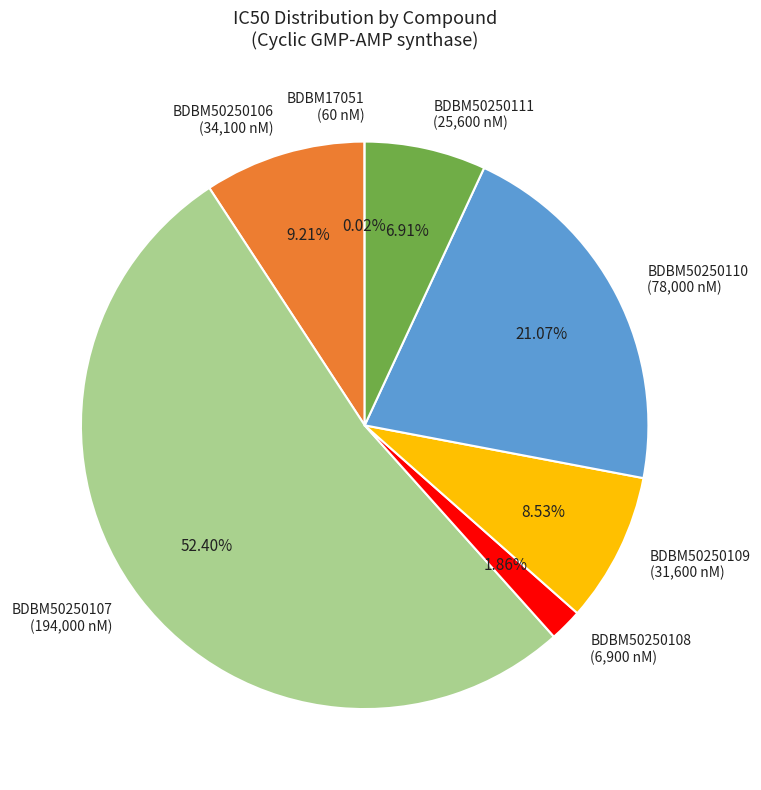

Which has a higher value, BDBM50250111 (25,600 nM) or BDBM50250106 (34,100 nM)?

BDBM50250106 (34,100 nM)